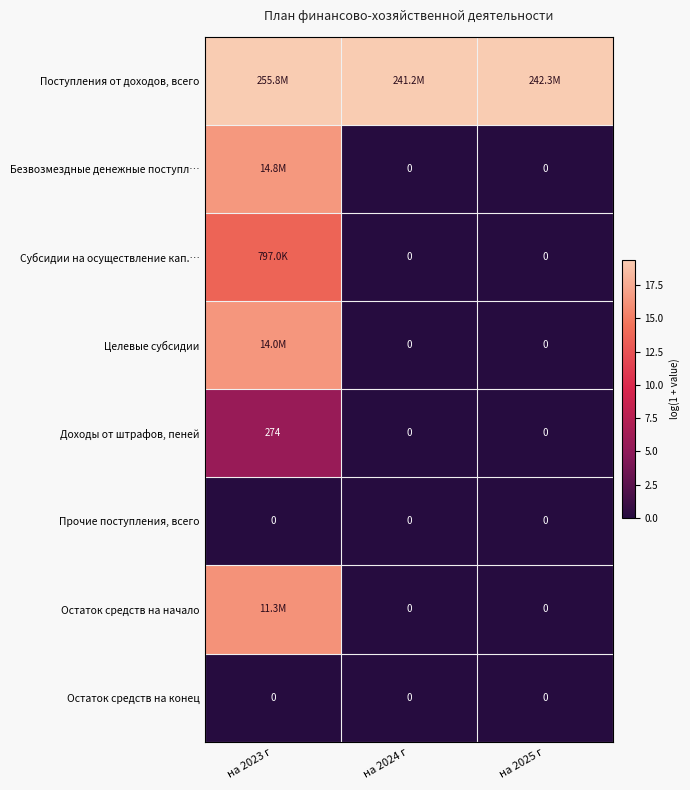

List the labels in order of Остаток средств на конец value, smallest first.

на 2023 г, на 2024 г, на 2025 г